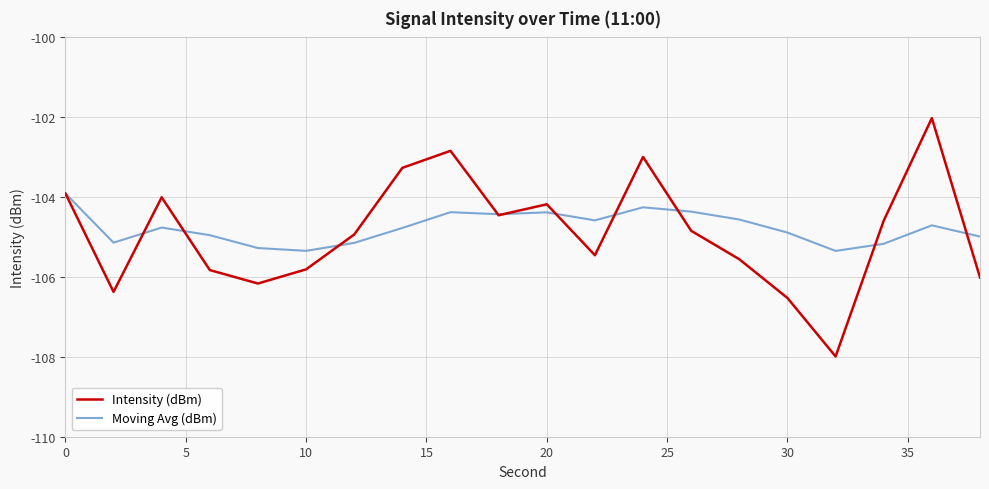

True or false: Moving Avg (dBm) and Intensity (dBm) cross at least once.

True